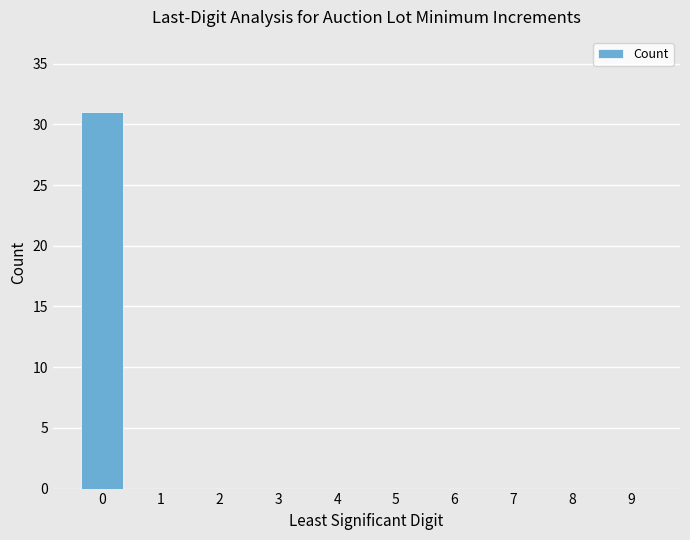

What is the maximum value shown in the chart?

31